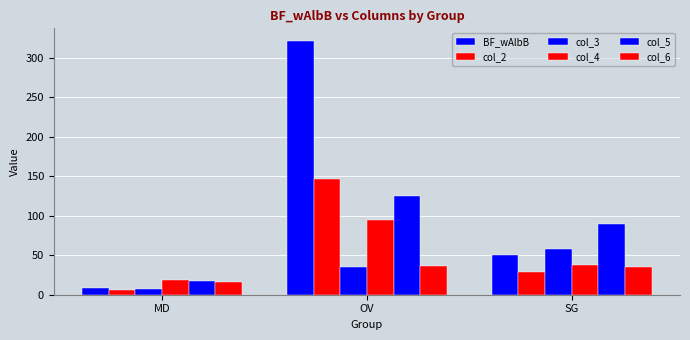

How many series are shown in this chart?

6